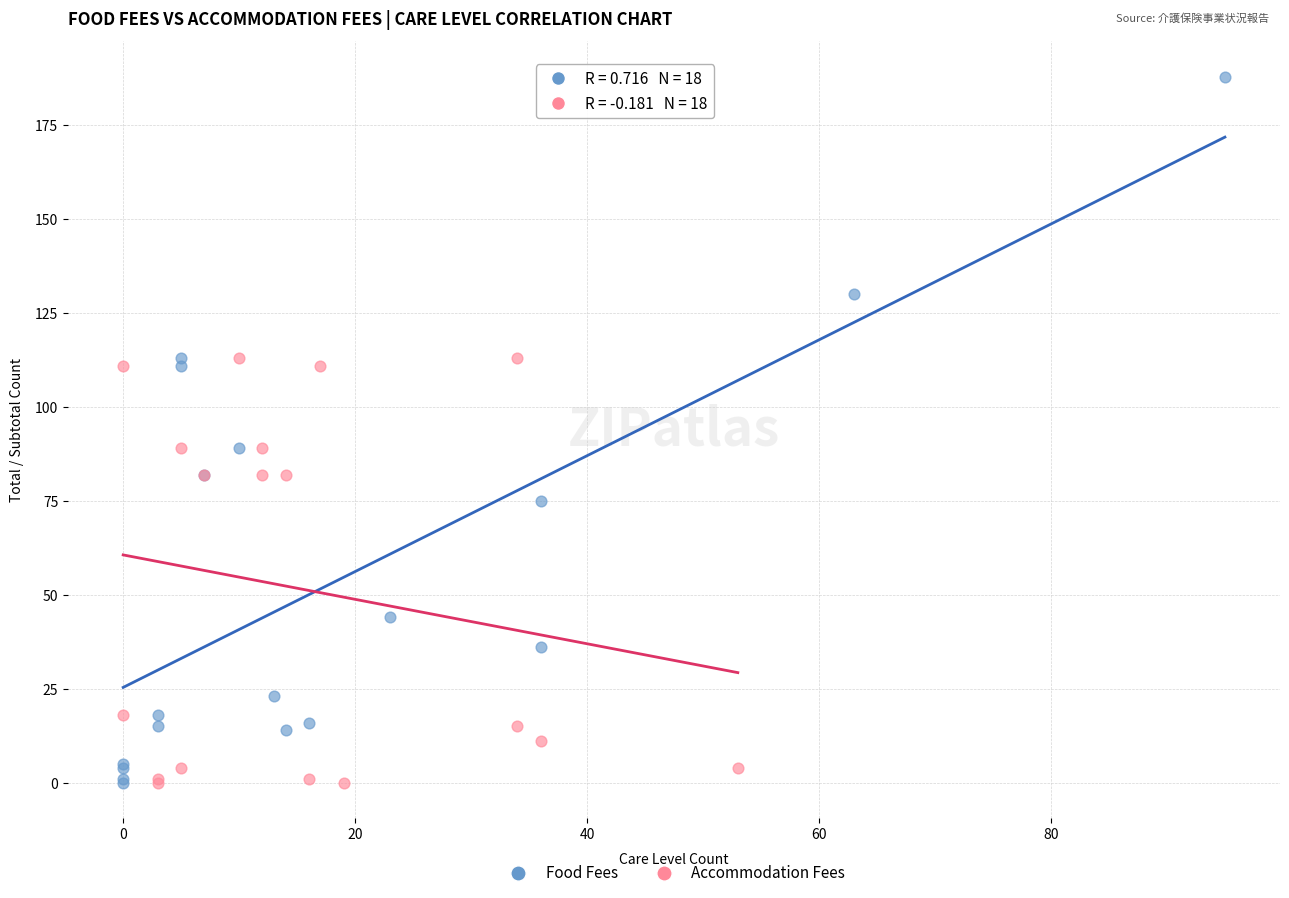

Which series has the widest spread of Y values?

Food Fees